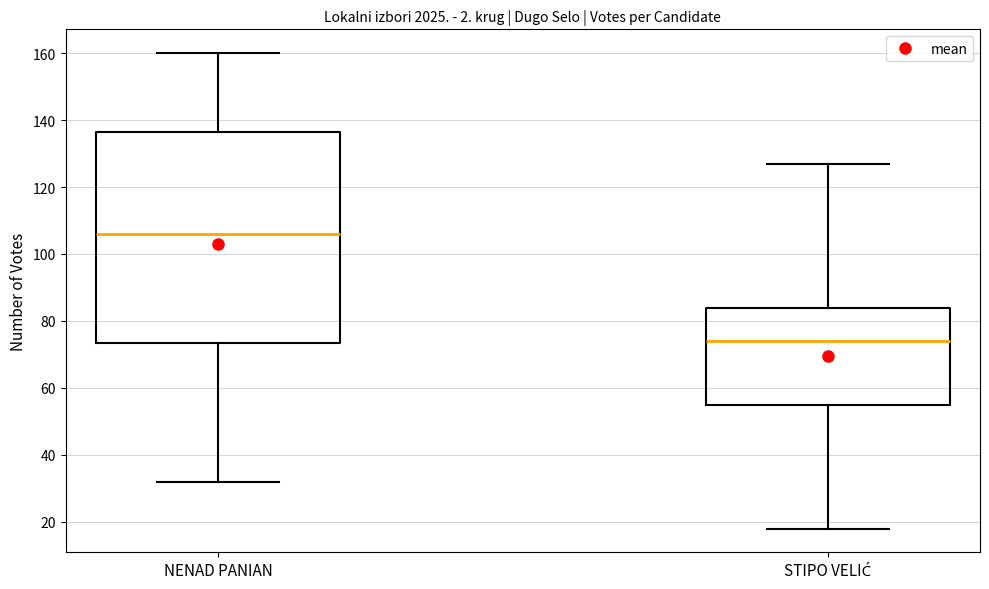

Which box's median line is the highest?

NENAD PANIAN